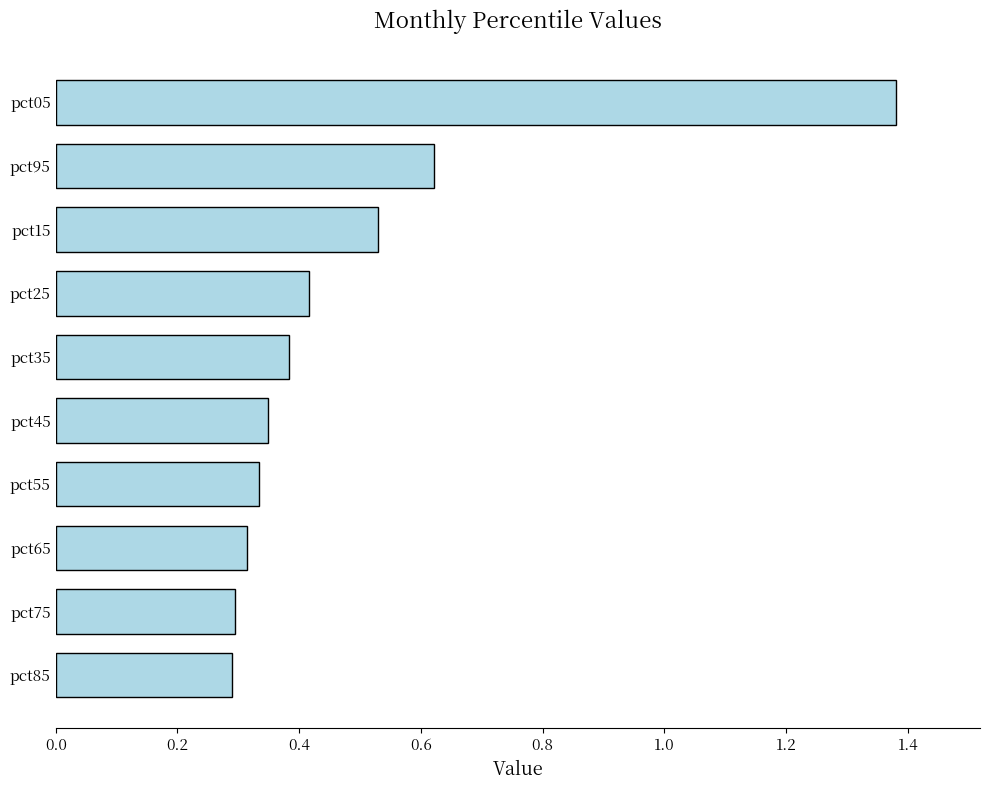

What is the sum of all values?

4.9